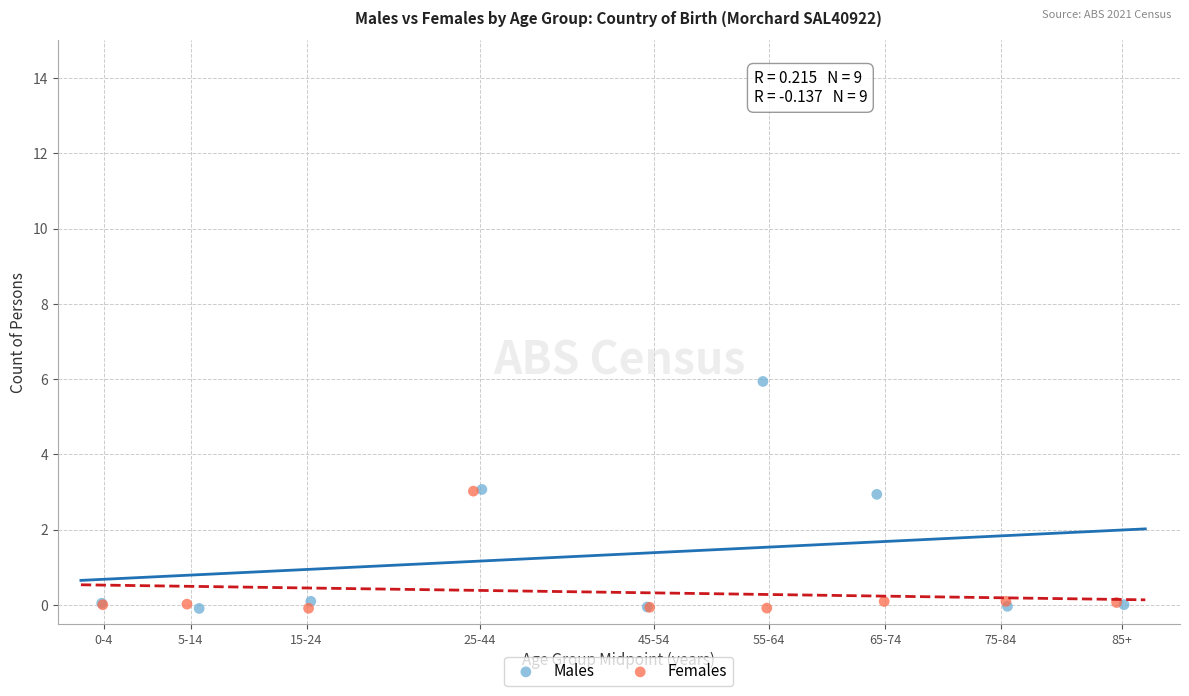

Which series reaches the maximum Y coordinate?

Males